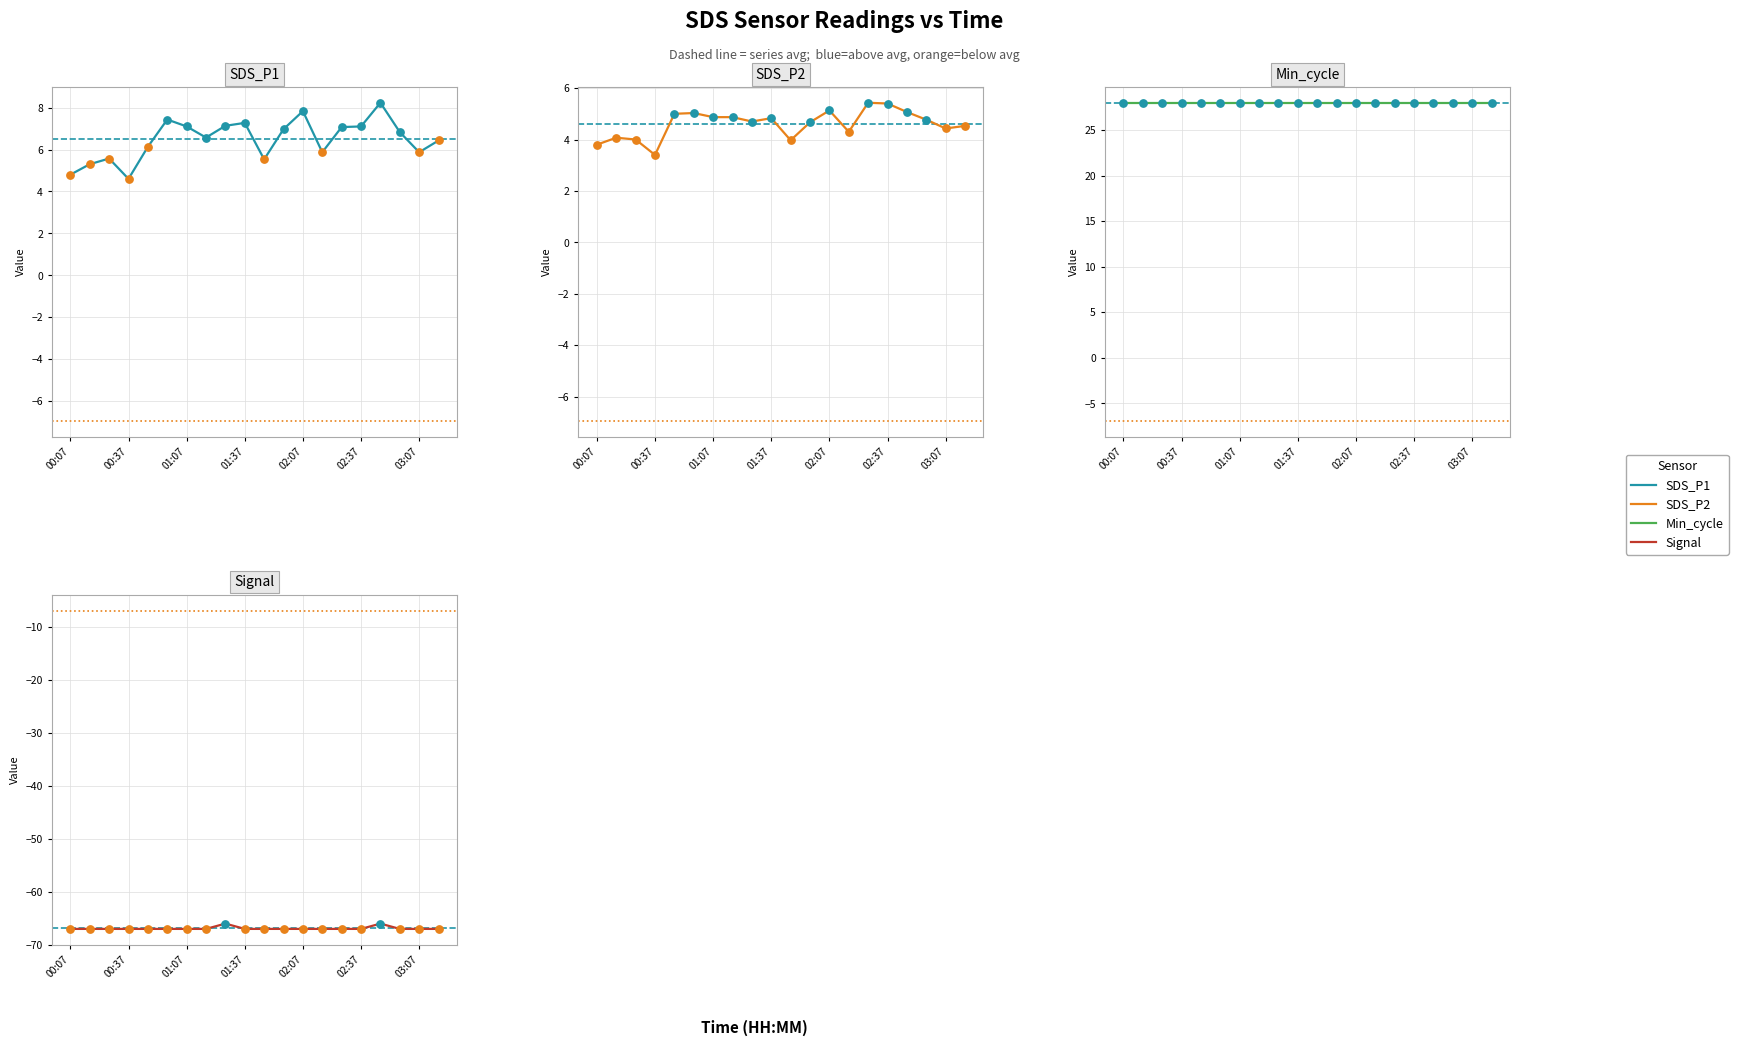

Is the value of Min_cycle at 19 greater than the value of Signal at 16?

Yes